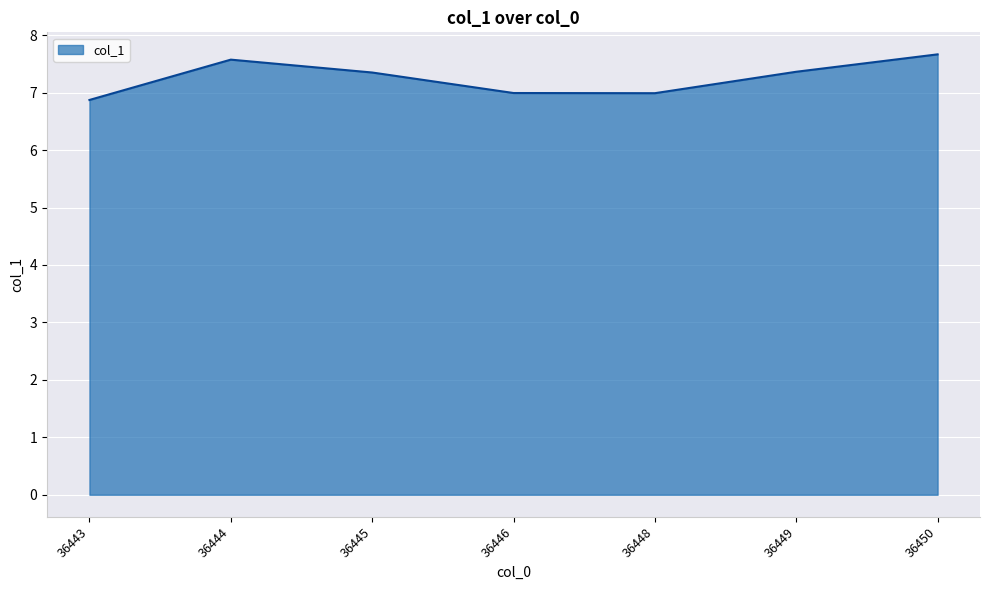

How many categories are shown in the chart?

7